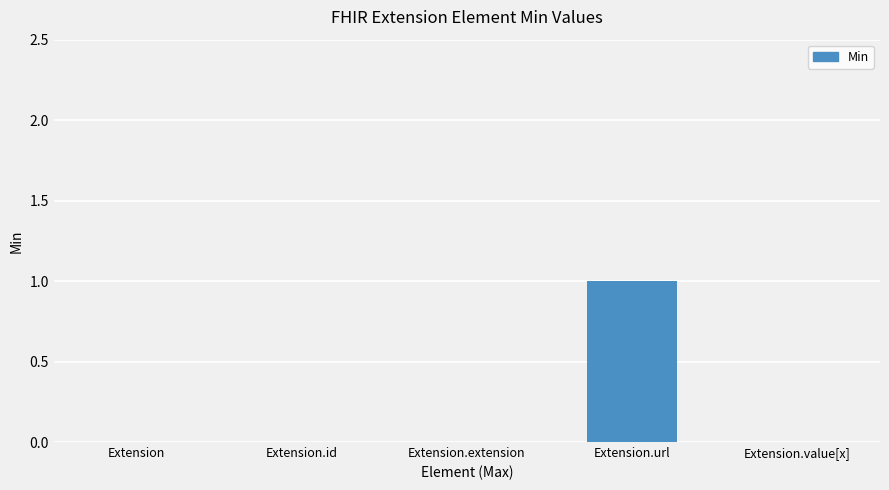

The chart shows a value of 1 at Extension. True or false?

False